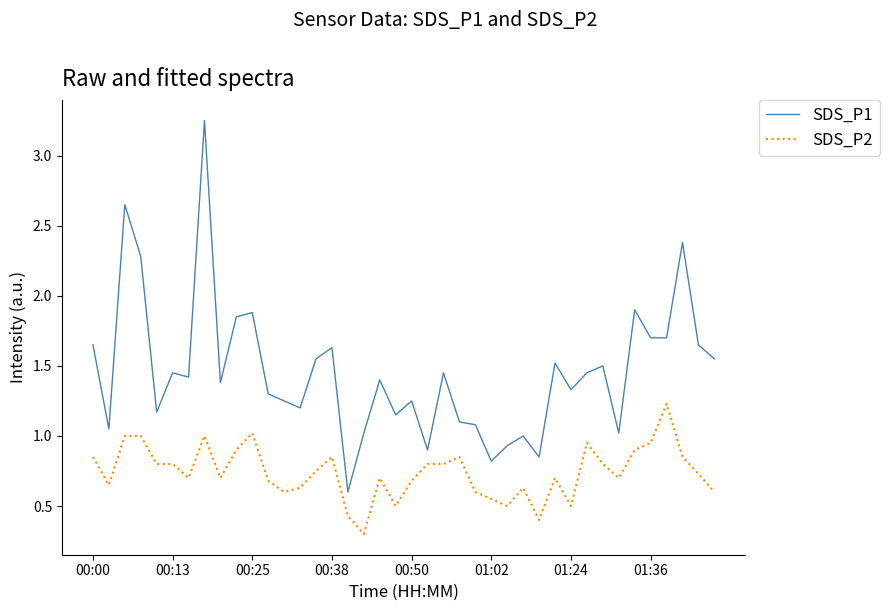

What is the minimum value shown in the chart?

0.3